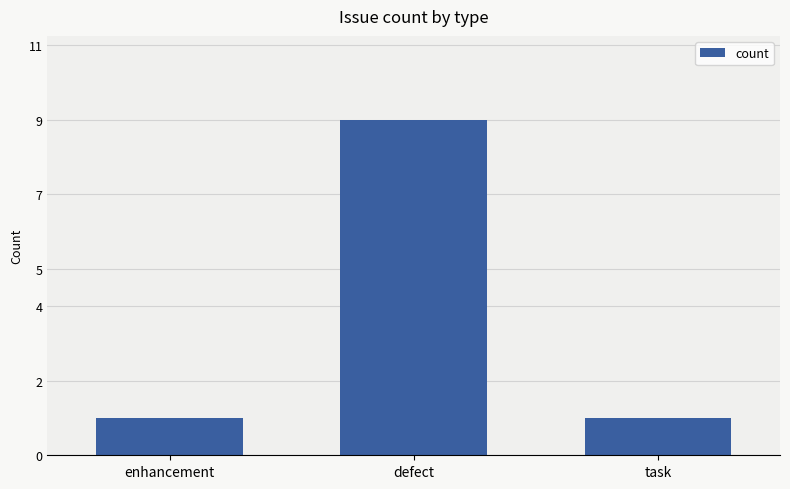

Between enhancement and defect, which is larger?

defect